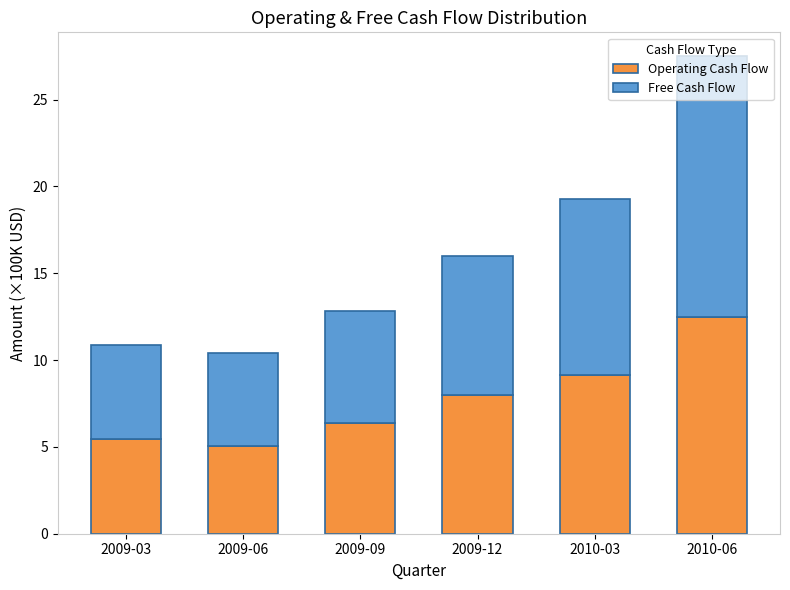

What is the sum of the Operating Cash Flow values at 2009-03 and 2009-06?

10.5